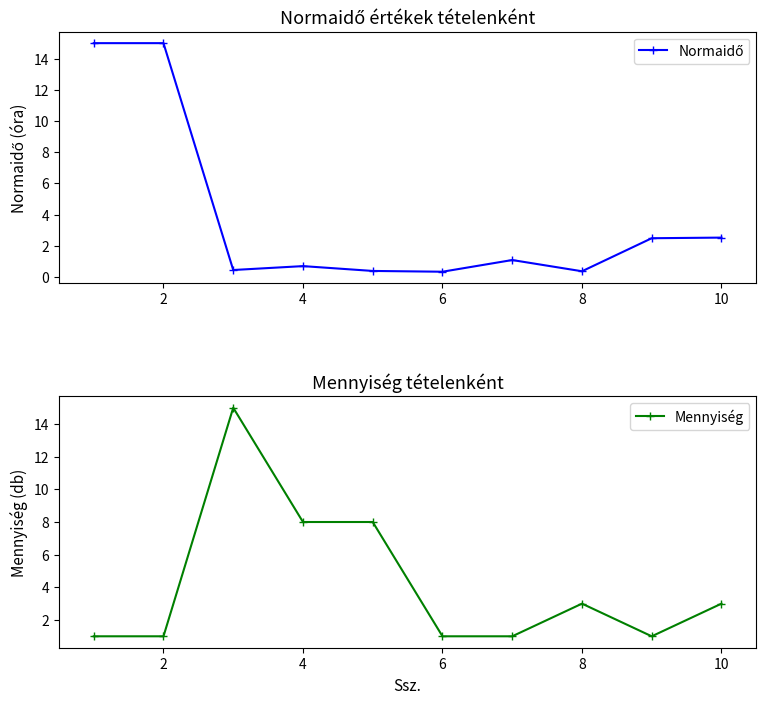

Count the Mennyiség values in the range 1 to 8.

9